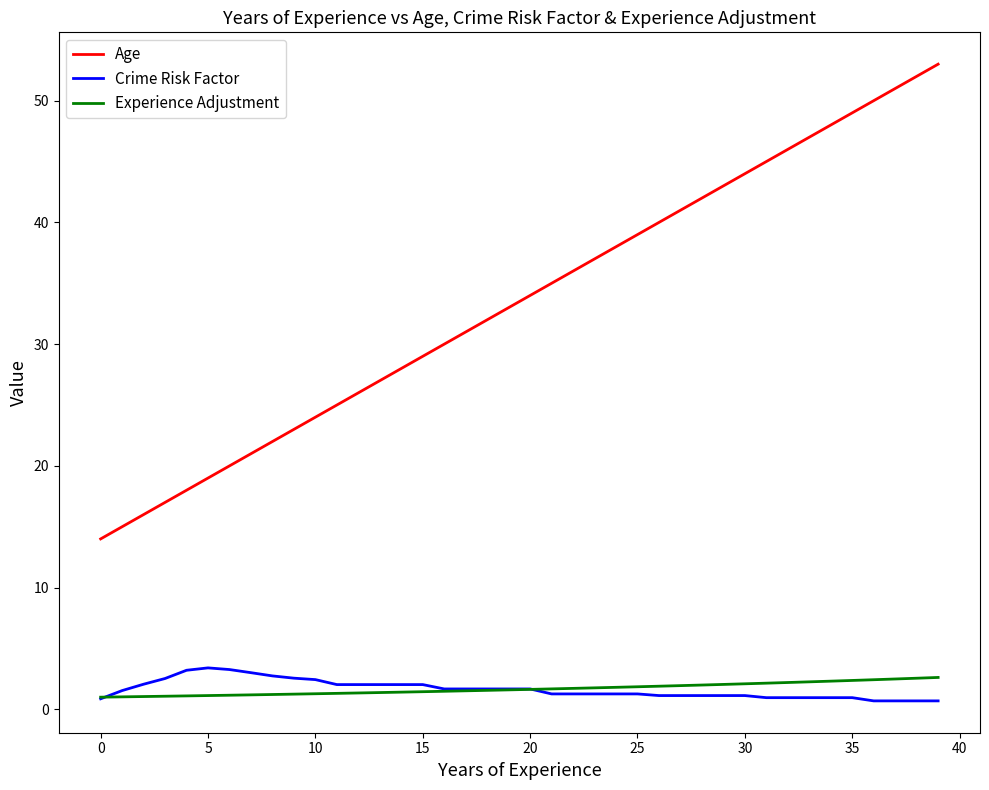

Which series has the largest total across all categories?

Age